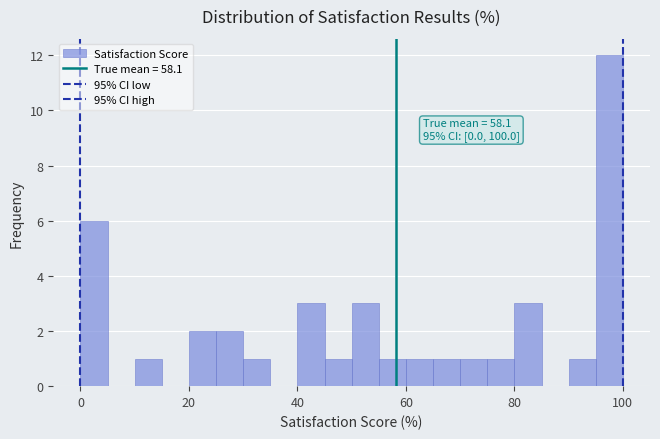

Read against the x-axis, roughly where is the centre of the tallest bar?

98